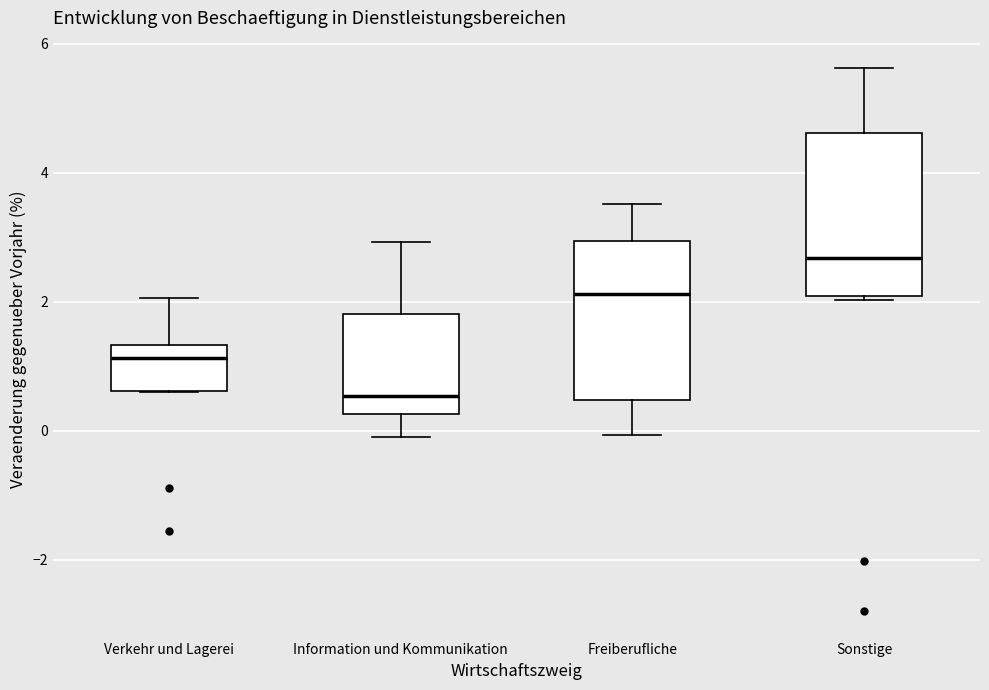

Reading left to right, transcribe this box plot: for each box, give where its median line is, the range the box spans, and where its two whiskers end, as read against the y-axis. The values are not printed on the chart, so give them approximately, as read against the axis.

Verkehr und Lagerei: median 1.2, box 0.6 to 1.4, whiskers 0.6 to 2.0
Information und Kommunikation: median 0.6, box 0.2 to 1.8, whiskers -0.2 to 3.0
Freiberufliche: median 2.2, box 0.4 to 3.0, whiskers 0.0 to 3.6
Sonstige: median 2.6, box 2.0 to 4.6, whiskers 2.0 to 5.6